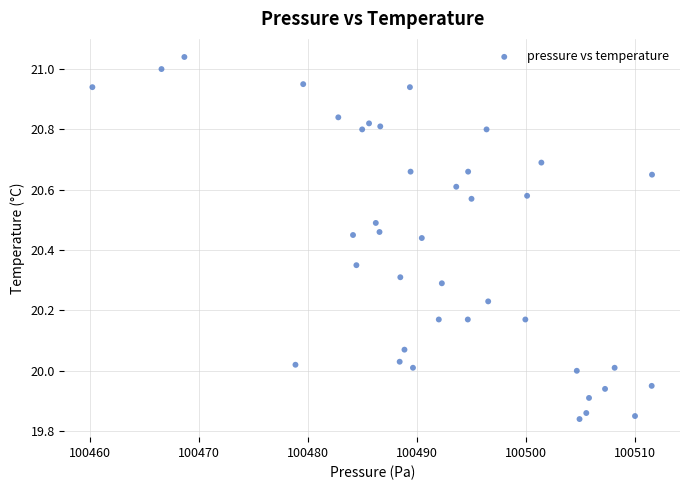

What is the range of X values (max minus min)?

51.3